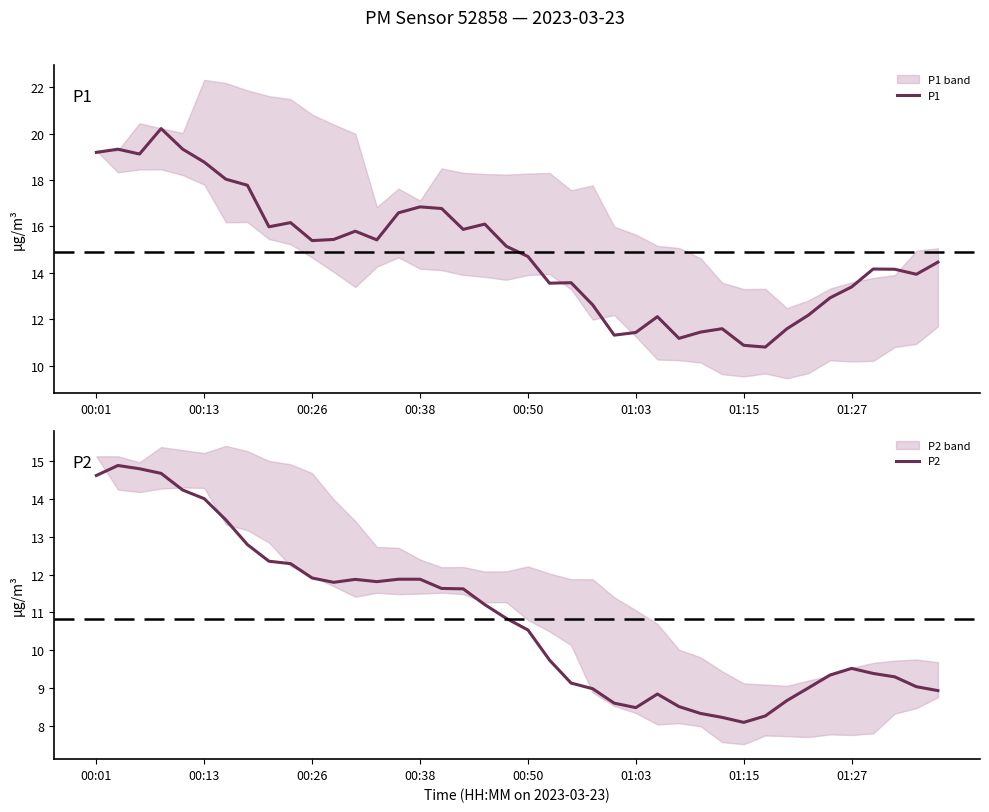

What is the difference between the second highest and second lowest values in the P1 series?

8.5